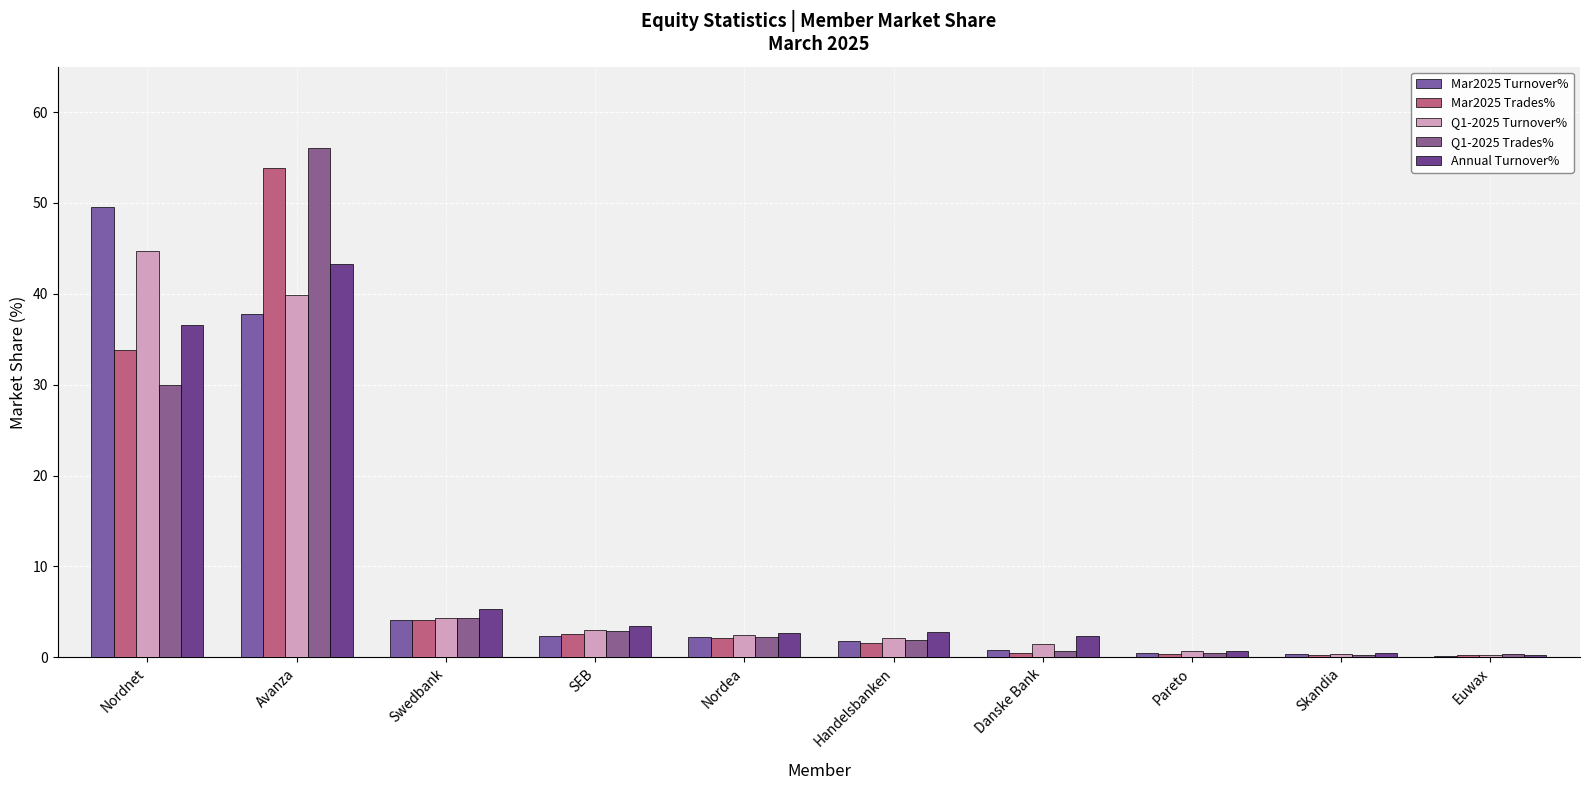

Which category has the highest value in the Mar2025 Trades% series?

Avanza